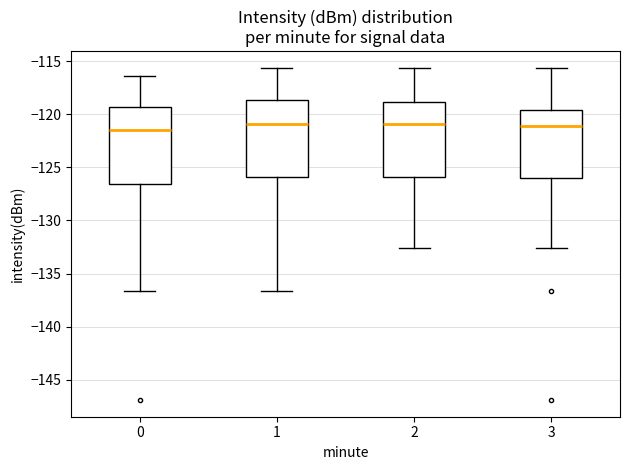

Reading left to right, read every box against the y-axis: the position of its median line, the range the box covers, and the ends of its whiskers. The values are not printed on the chart, so give them approximately, as read against the axis.

0: median -121.5, box -126.5 to -119.5, whiskers -136.5 to -116.5
1: median -121.0, box -126.0 to -118.5, whiskers -136.5 to -115.5
2: median -121.0, box -126.0 to -119.0, whiskers -132.5 to -115.5
3: median -121.0, box -126.0 to -119.5, whiskers -132.5 to -115.5